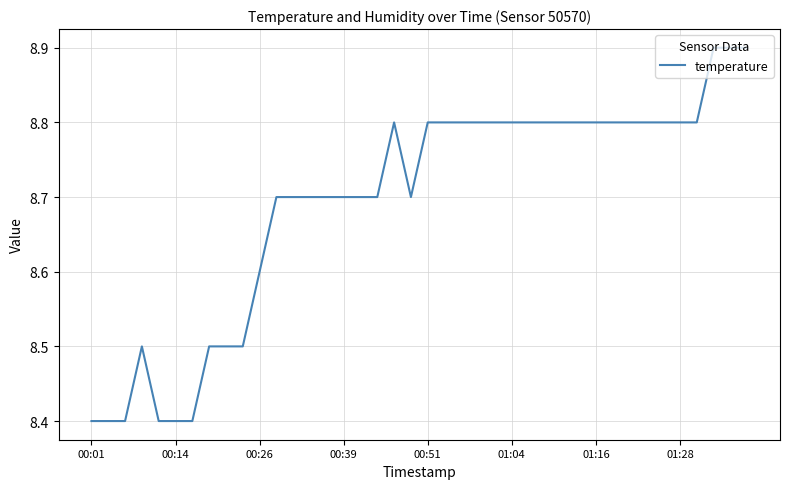

What is the smallest value displayed?

8.4